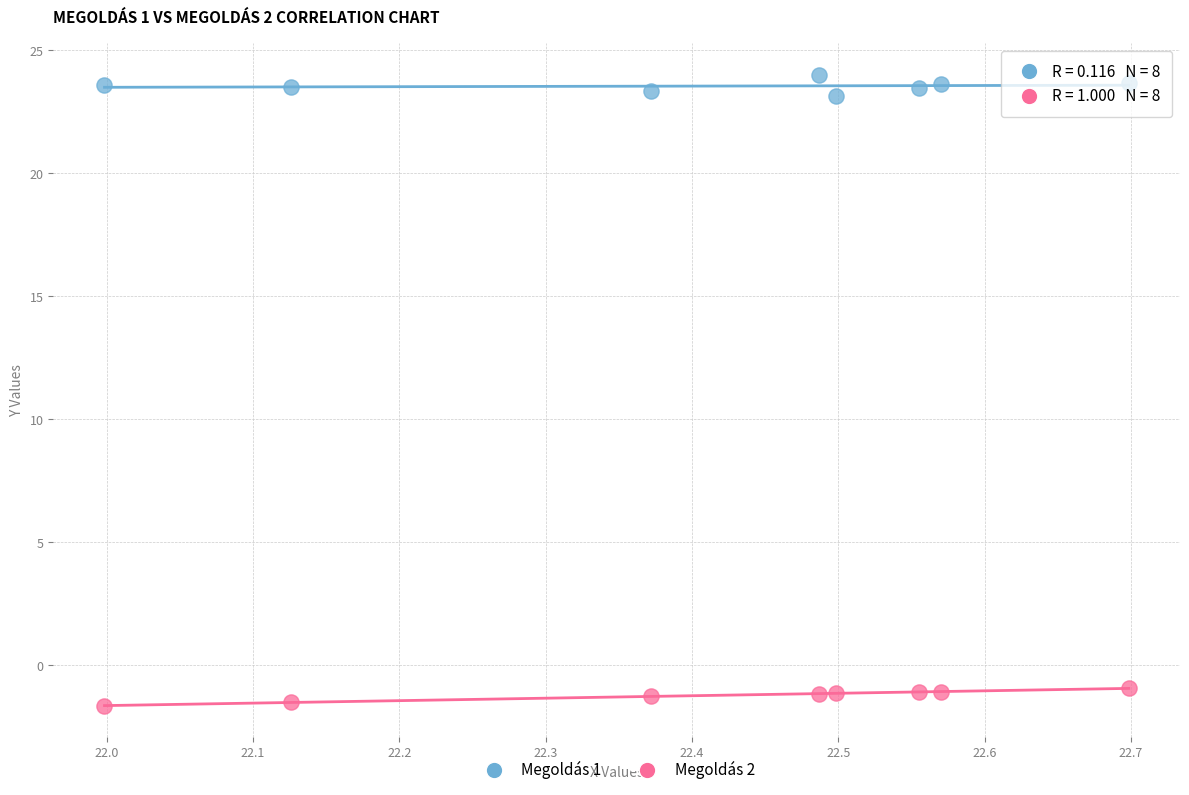

Which series contains the highest Y value?

Megoldás 1